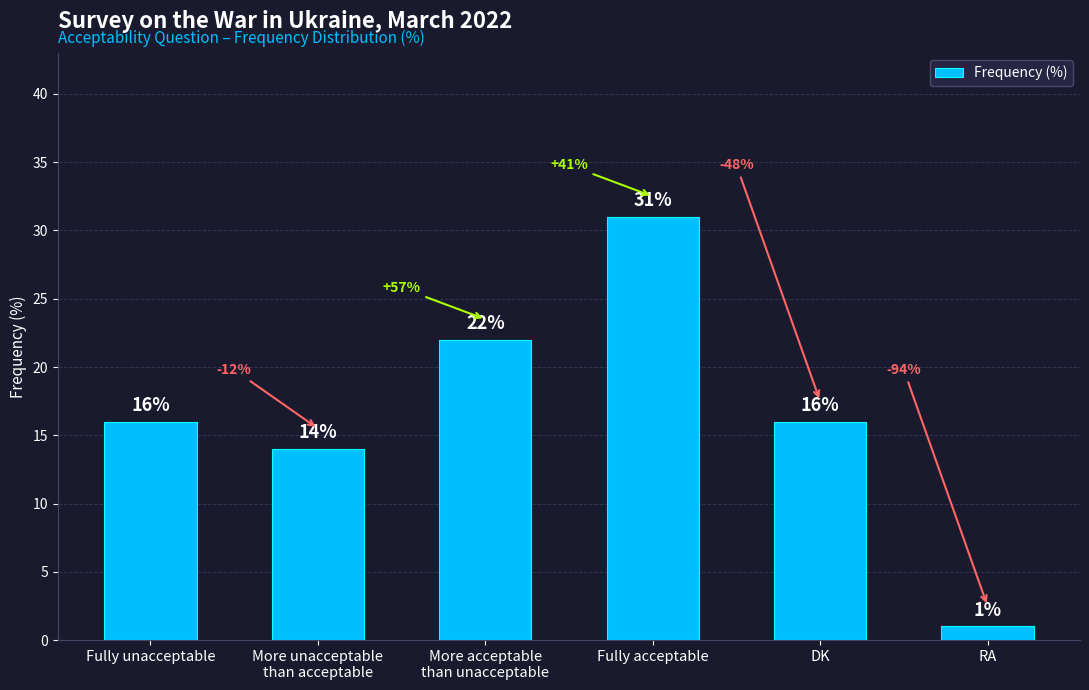

What is the change in value from More unacceptable
than acceptable to DK?

+2